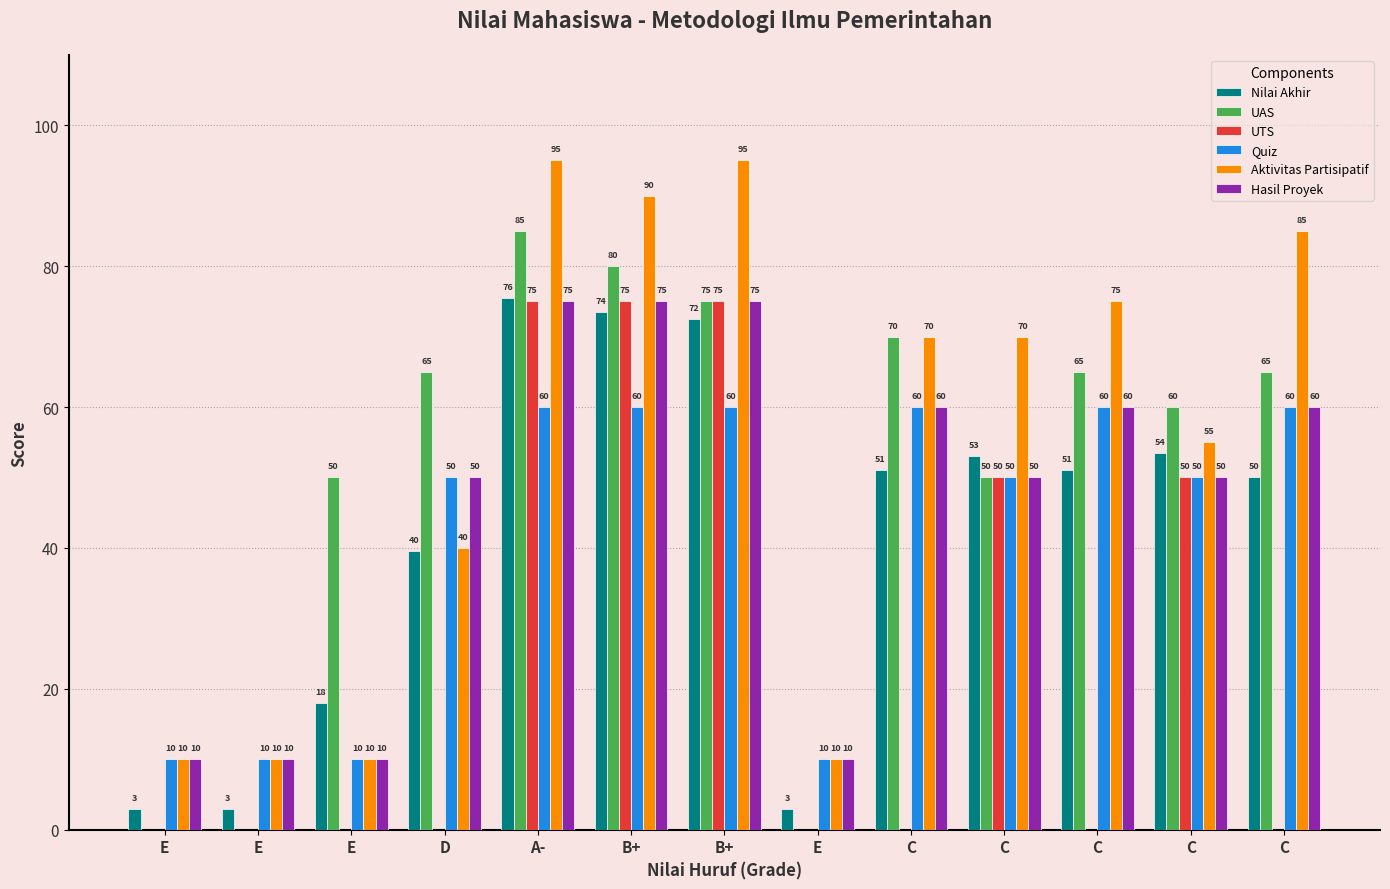

What are all the series names shown in the legend?

Nilai Akhir, UAS, UTS, Quiz, Aktivitas Partisipatif, Hasil Proyek